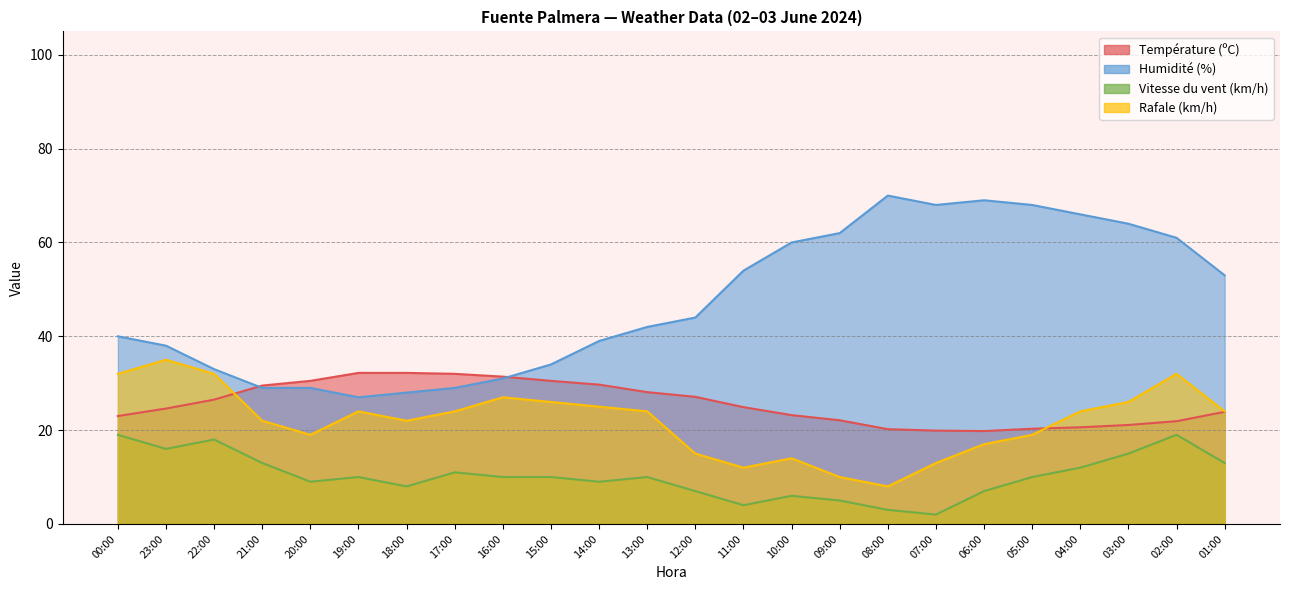

How many data points in Rafale (km/h) are less than 24?

11